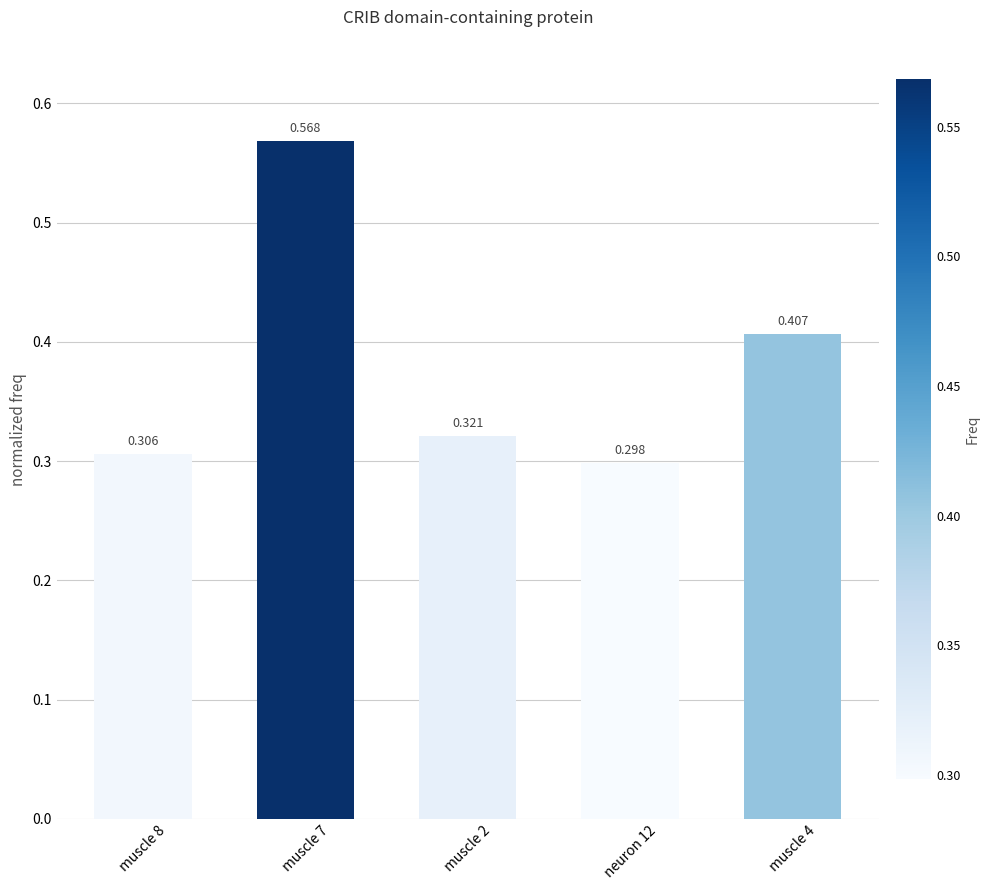

Reading left to right, extract all data points from this chart.

muscle 8=0.3	muscle 7=0.6	muscle 2=0.3	neuron 12=0.3	muscle 4=0.4